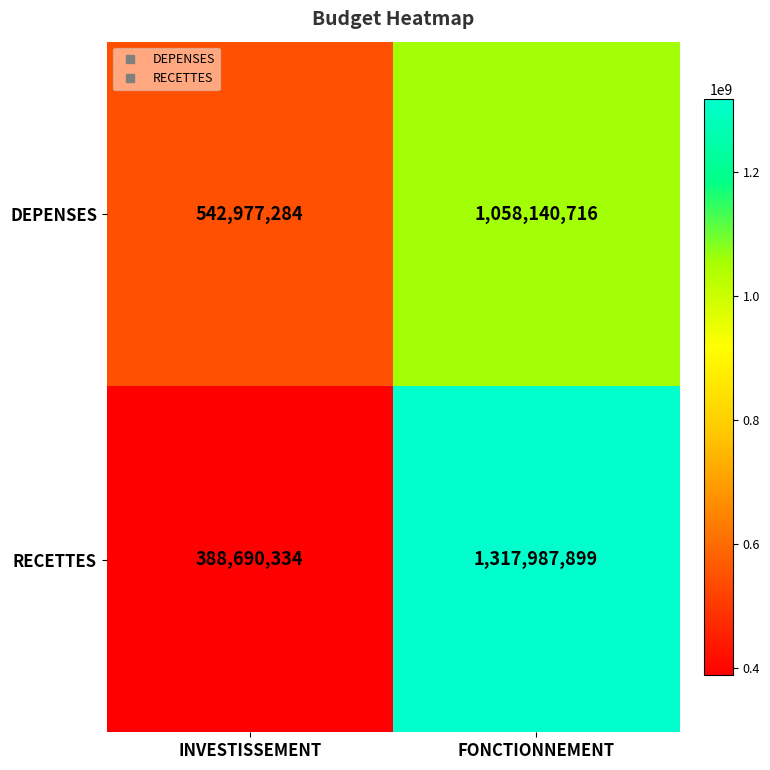

Count the number of data series in this chart.

2